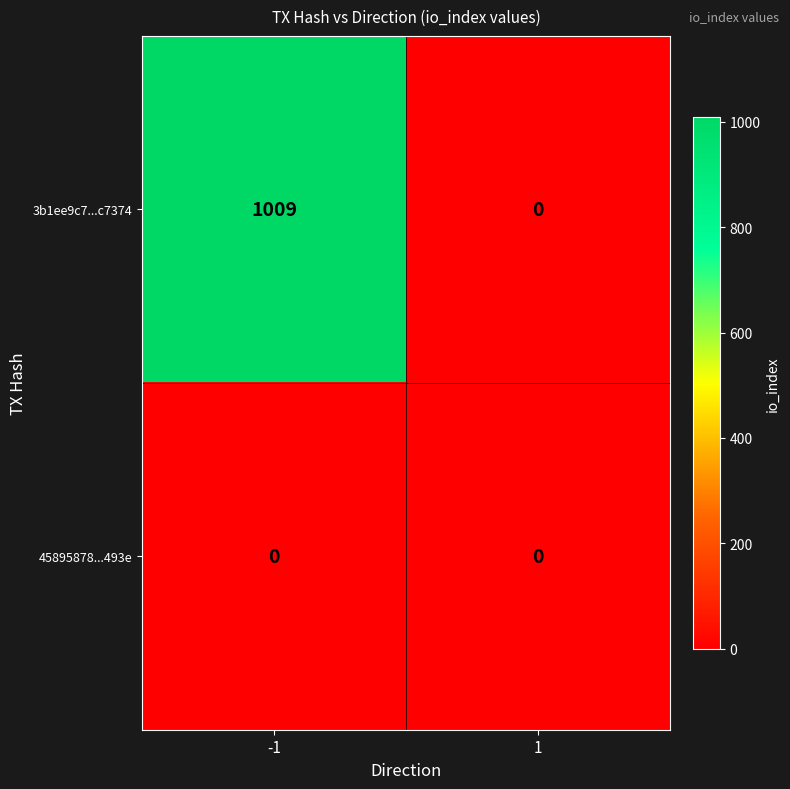

Which series has the largest total across all categories?

3b1ee9c7...c7374